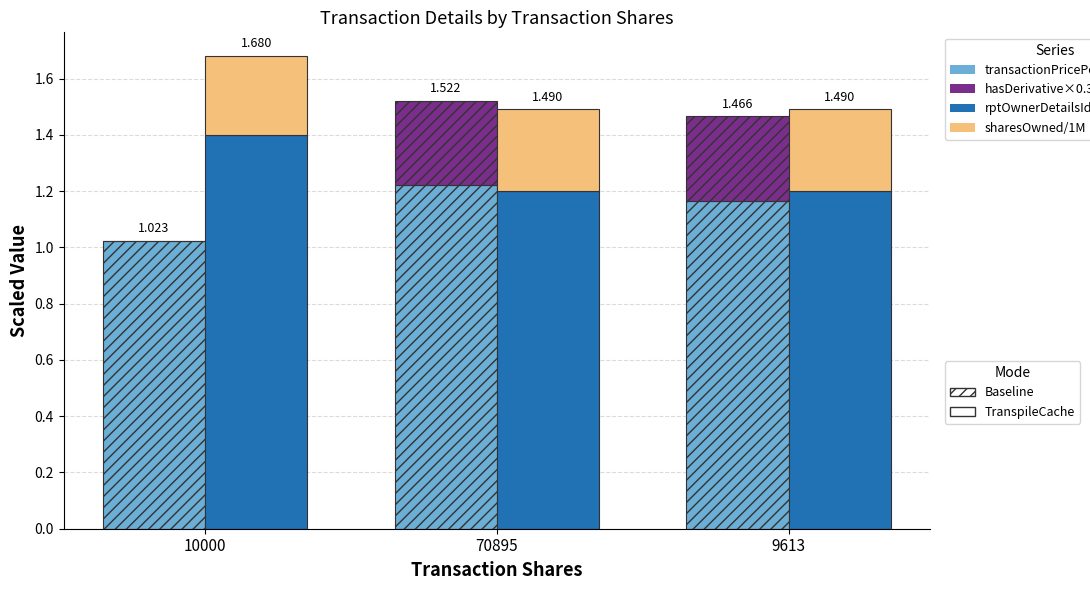

Which series changed the most between 70895 and 9613?

transactionPricePerShare